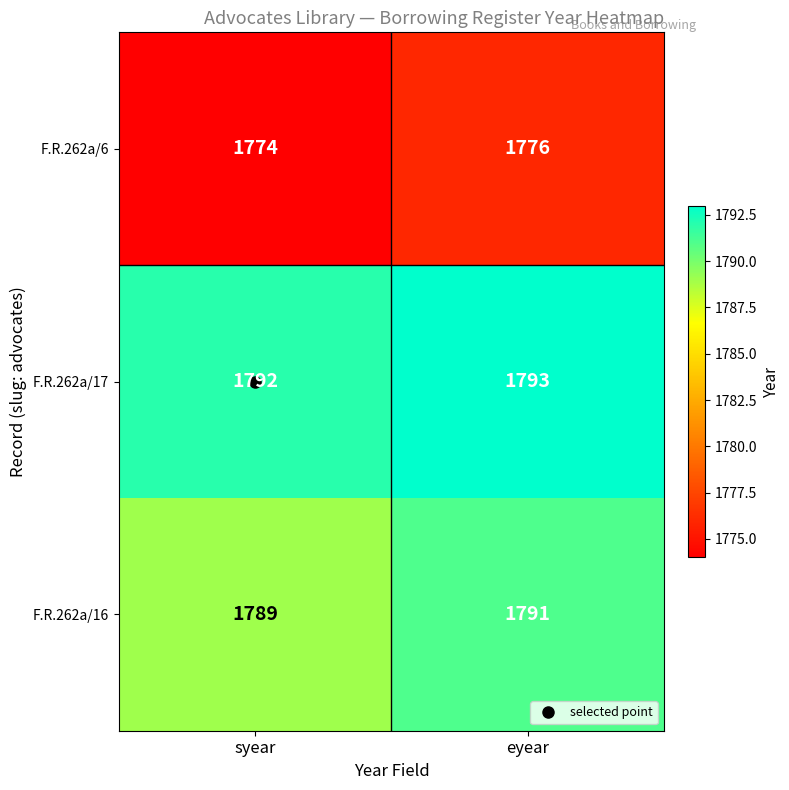

What is the sum of the F.R.262a/6 values at syear and eyear?

3550